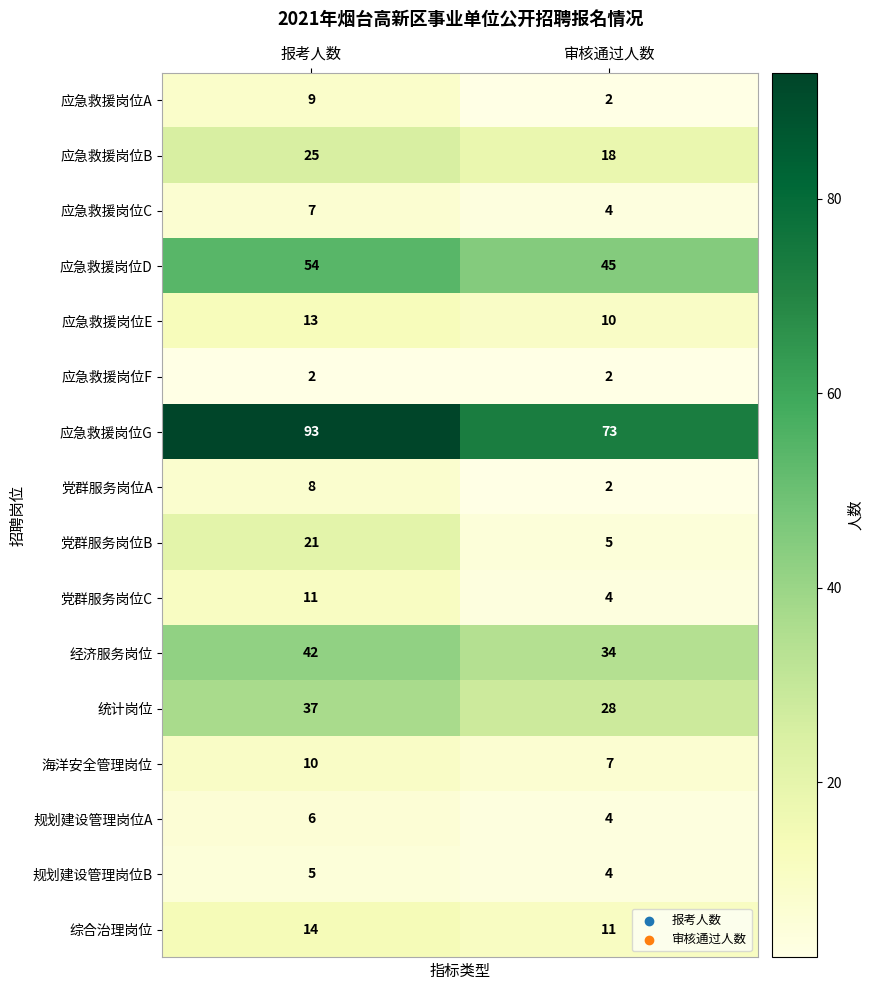

How many data points does each series have?

2